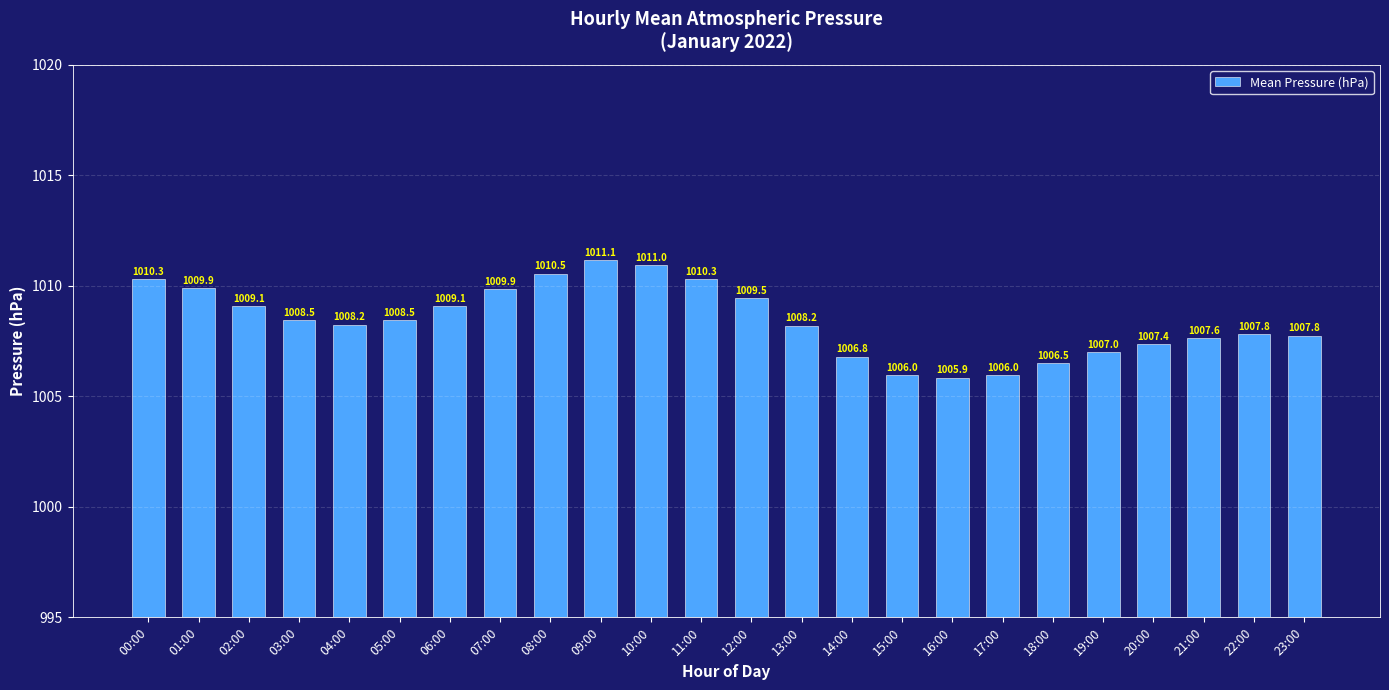

Approximately how many times larger is the value at 15:00 compared to 11:00?

1.0